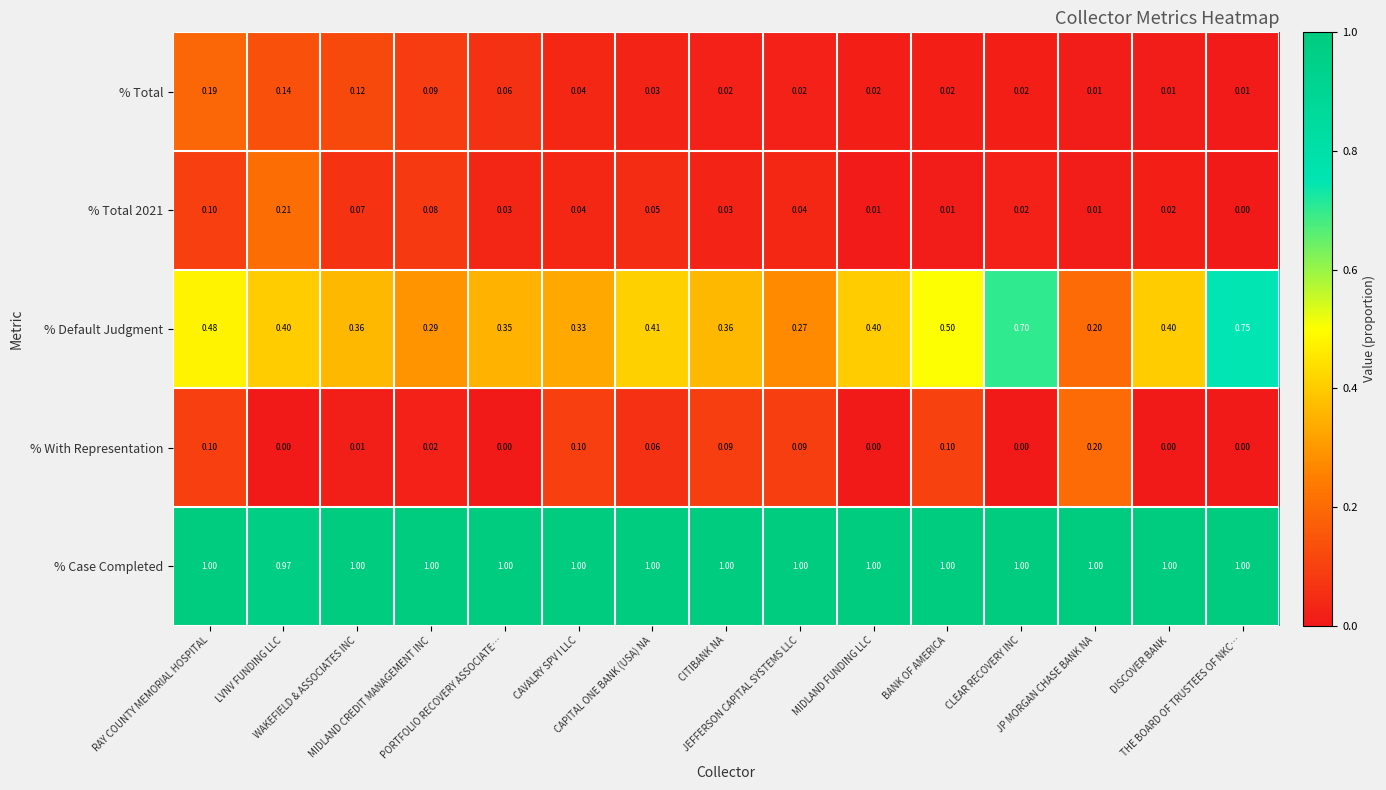

What is the greatest value displayed?

1.0